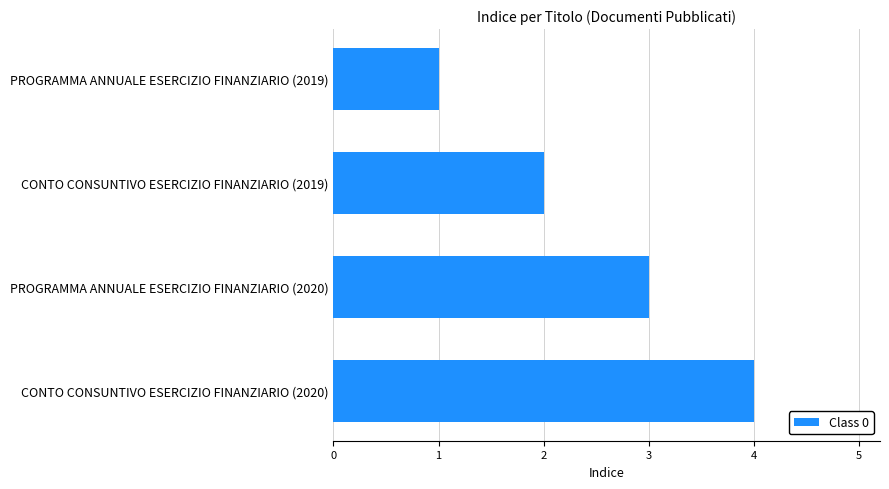

The chart shows a value of 2 at PROGRAMMA ANNUALE ESERCIZIO FINANZIARIO (2019). True or false?

False